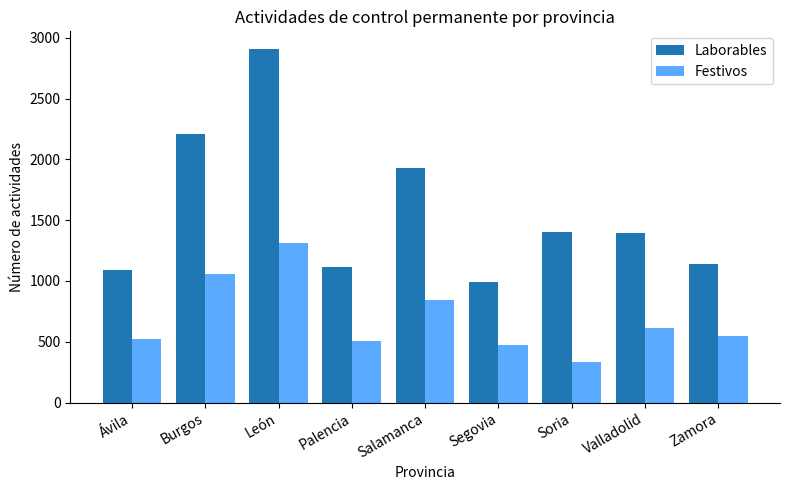

Which category has the highest value in the Laborables series?

León